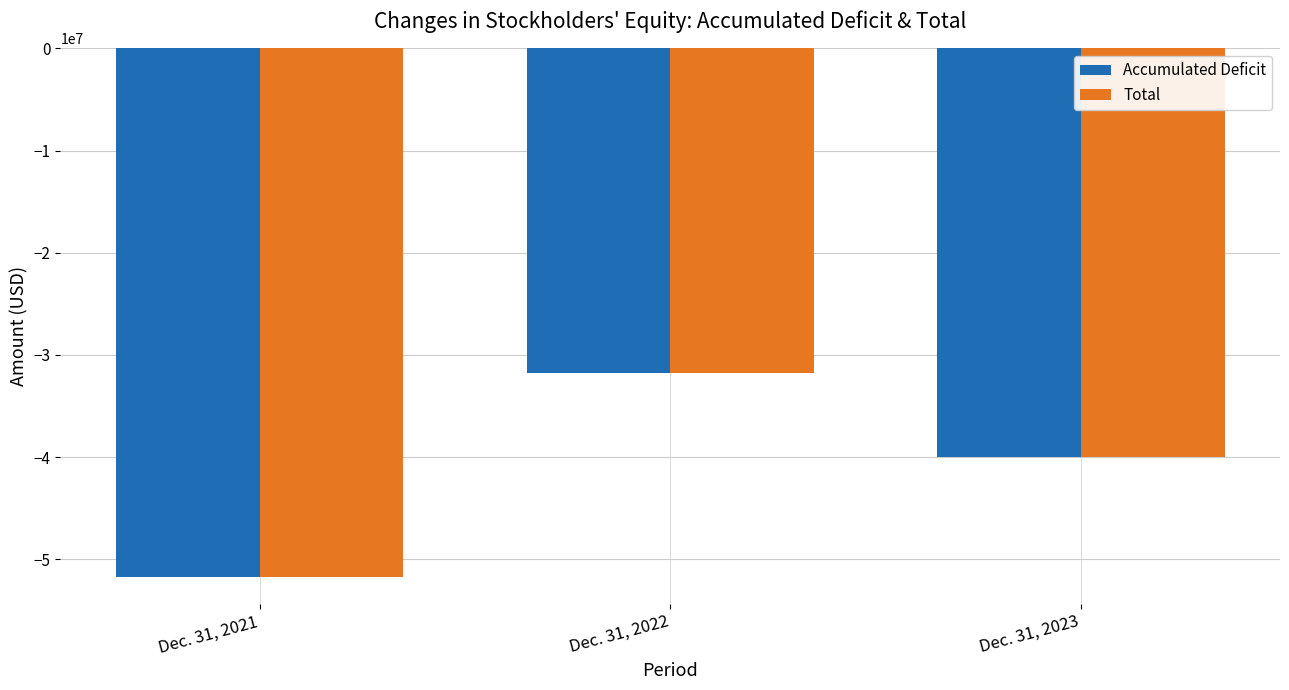

What is the difference between the Total values at Dec. 31, 2022 and Dec. 31, 2023?

8275665